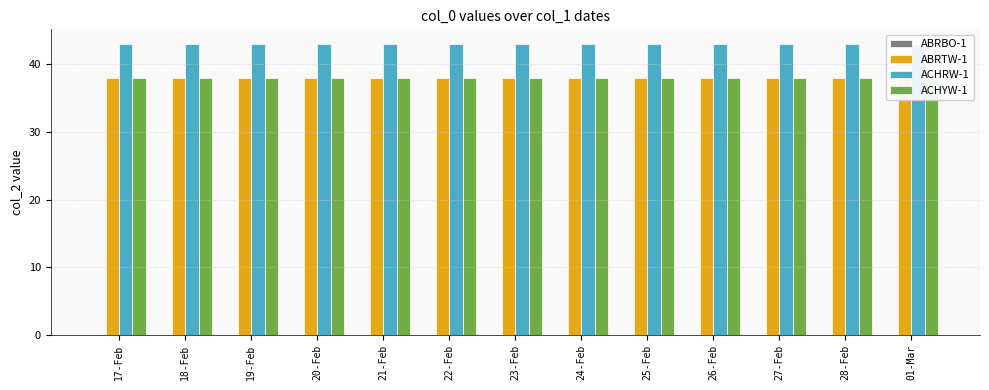

What is the spread (max minus min) of values at 27-Feb?

43